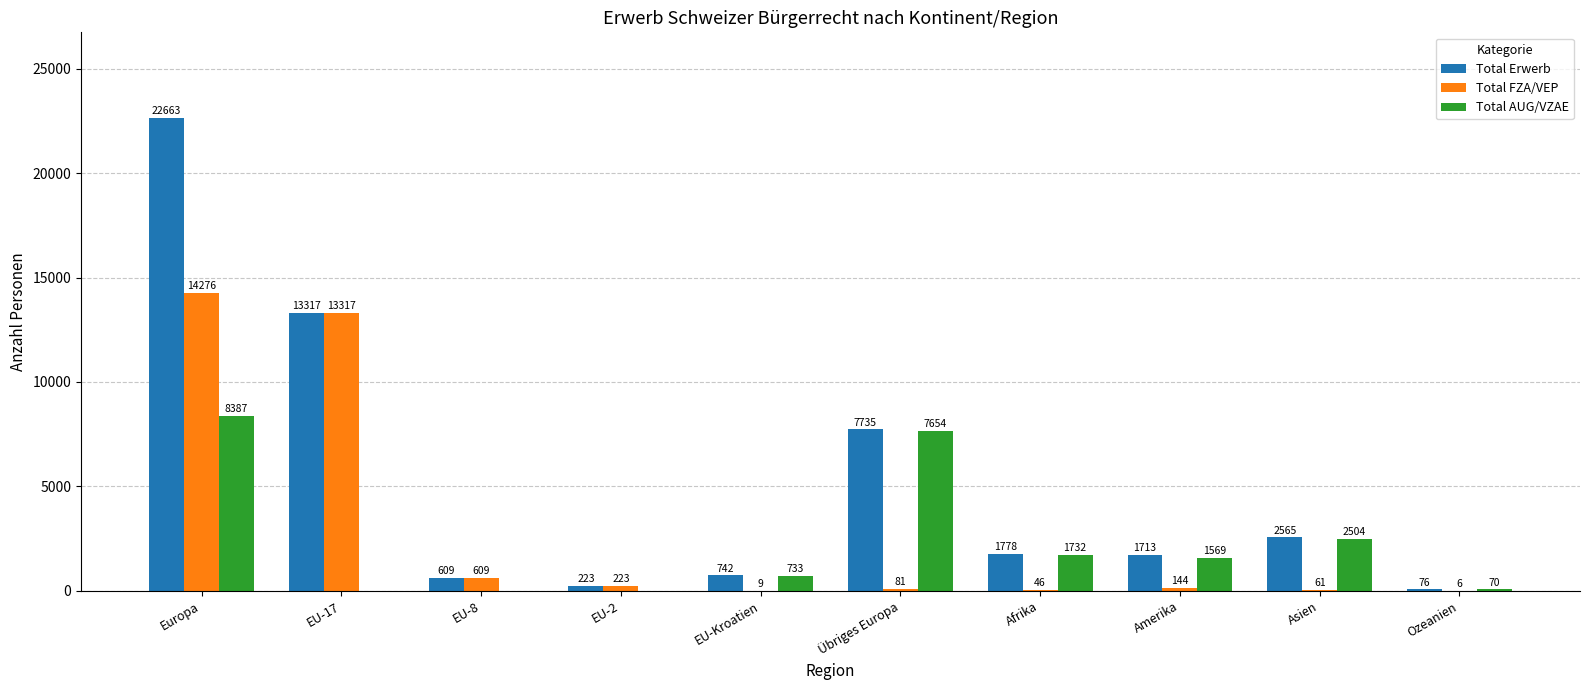

What is the spread (max minus min) of values at Afrika?

1732